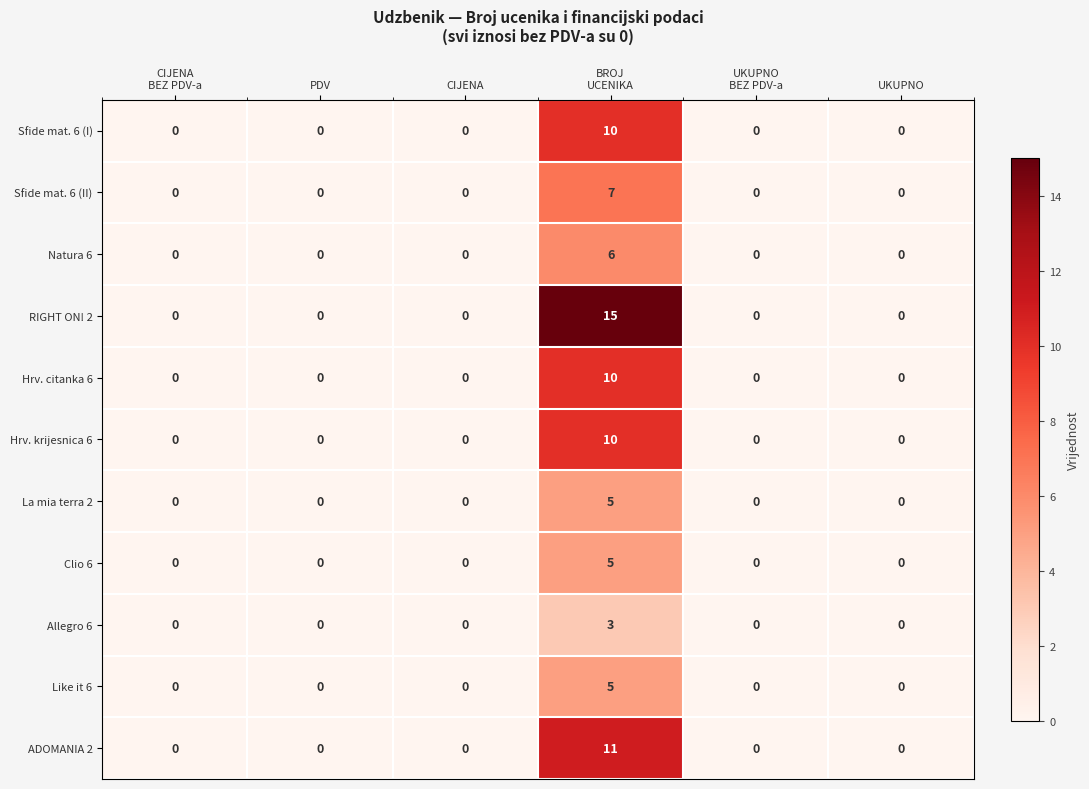

How many Natura 6 values are between 0 and 1?

5